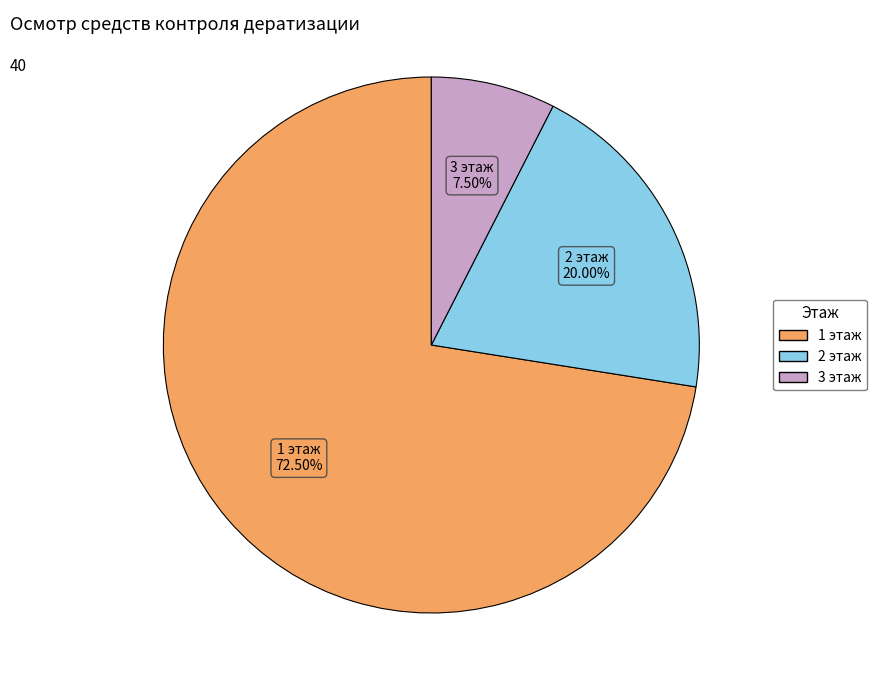

Which category has the smallest portion of the pie?

3 этаж